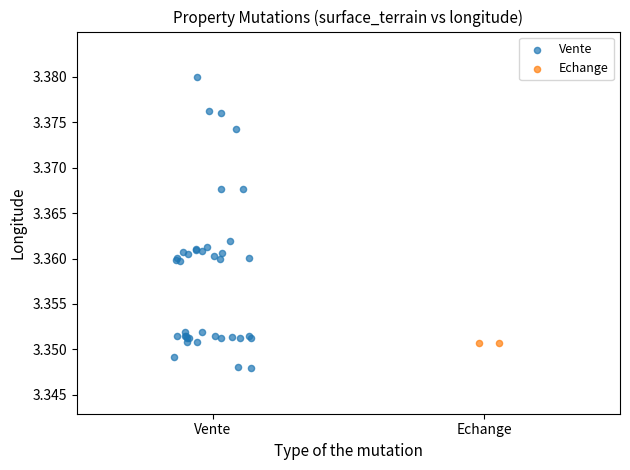

What are all the series names shown in the legend?

Vente, Echange